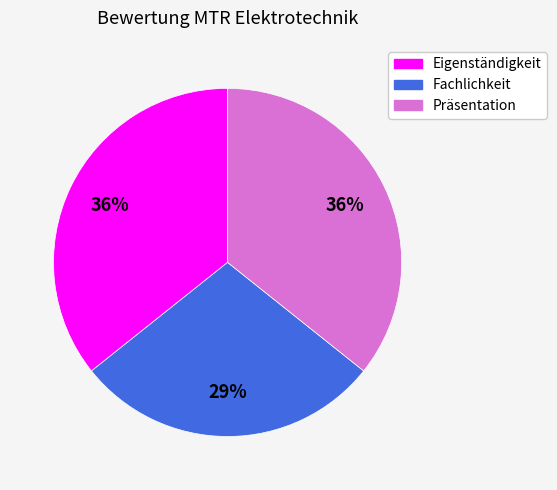

How many segments does this pie chart have?

3